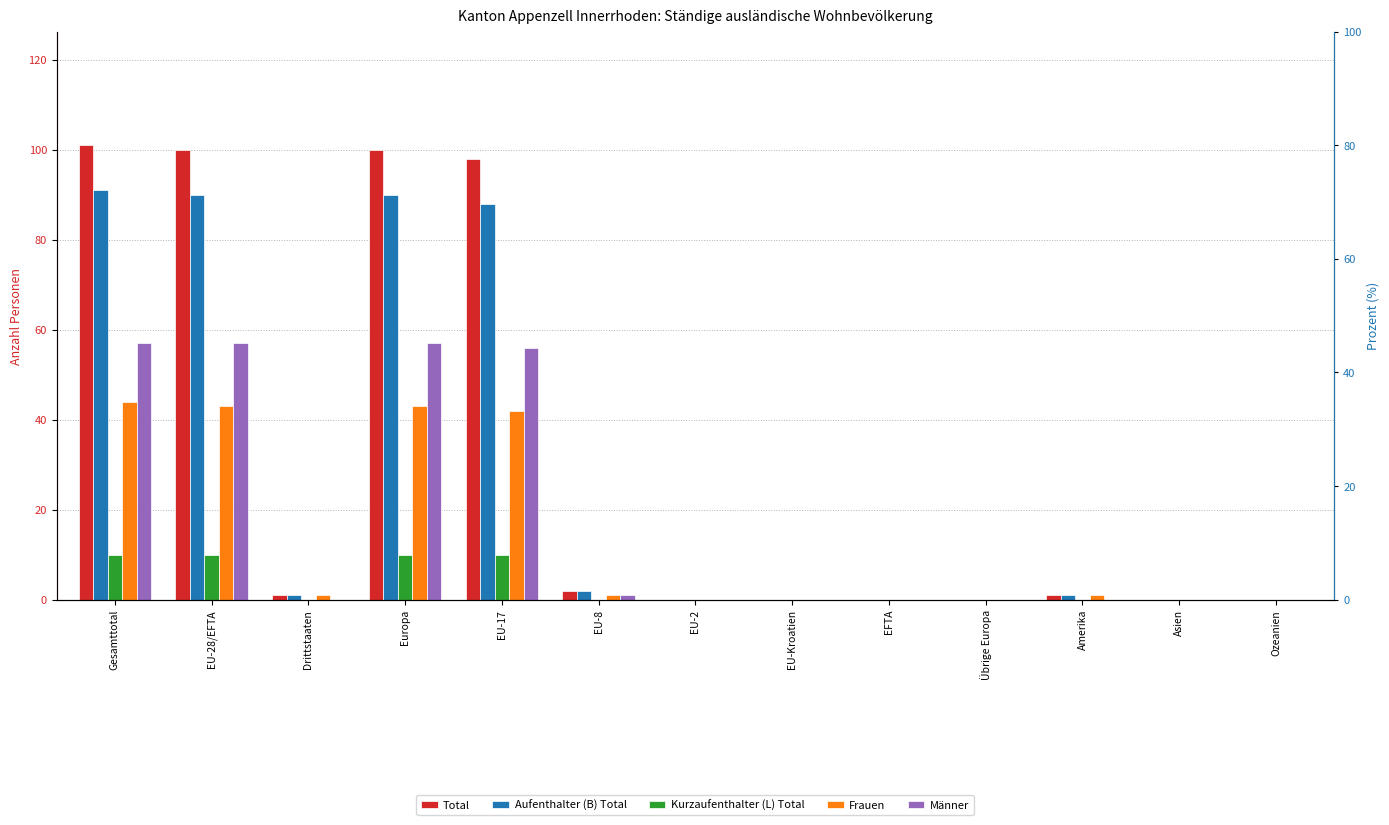

List the series in order of their peak value, highest first.

Total, Aufenthalter (B) Total, Männer, Frauen, Kurzaufenthalter (L) Total